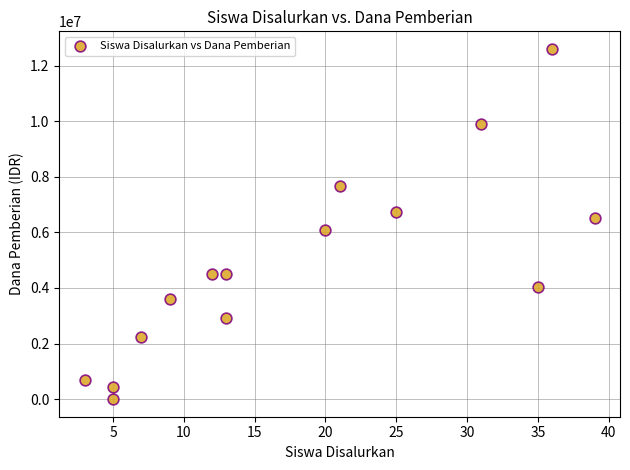

What is the range of X values (max minus min)?

36